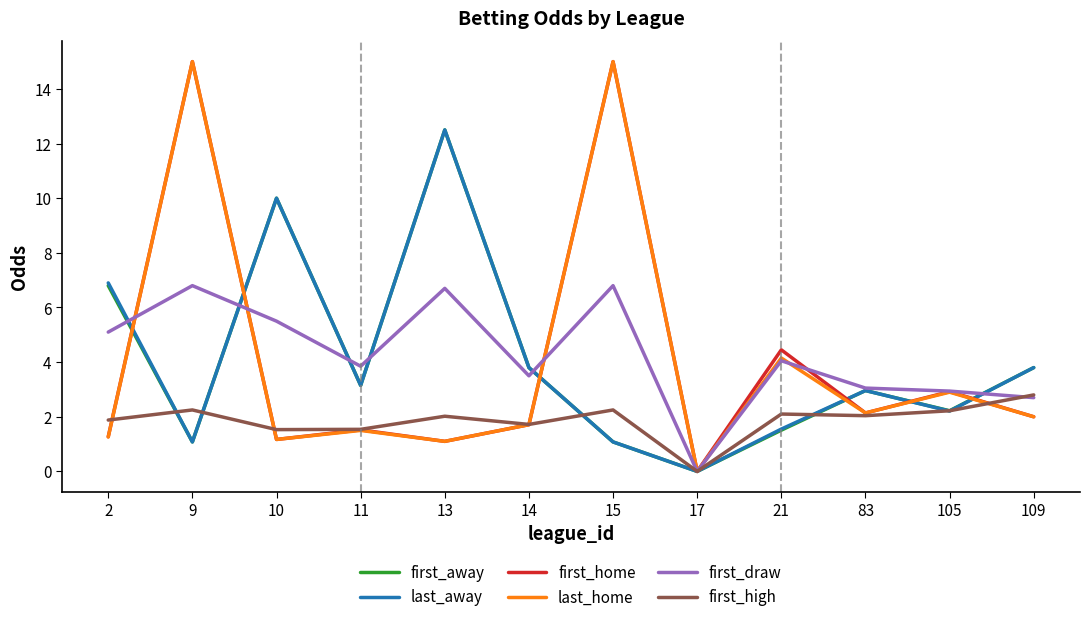

What is the total value across all series at 83?

15.3